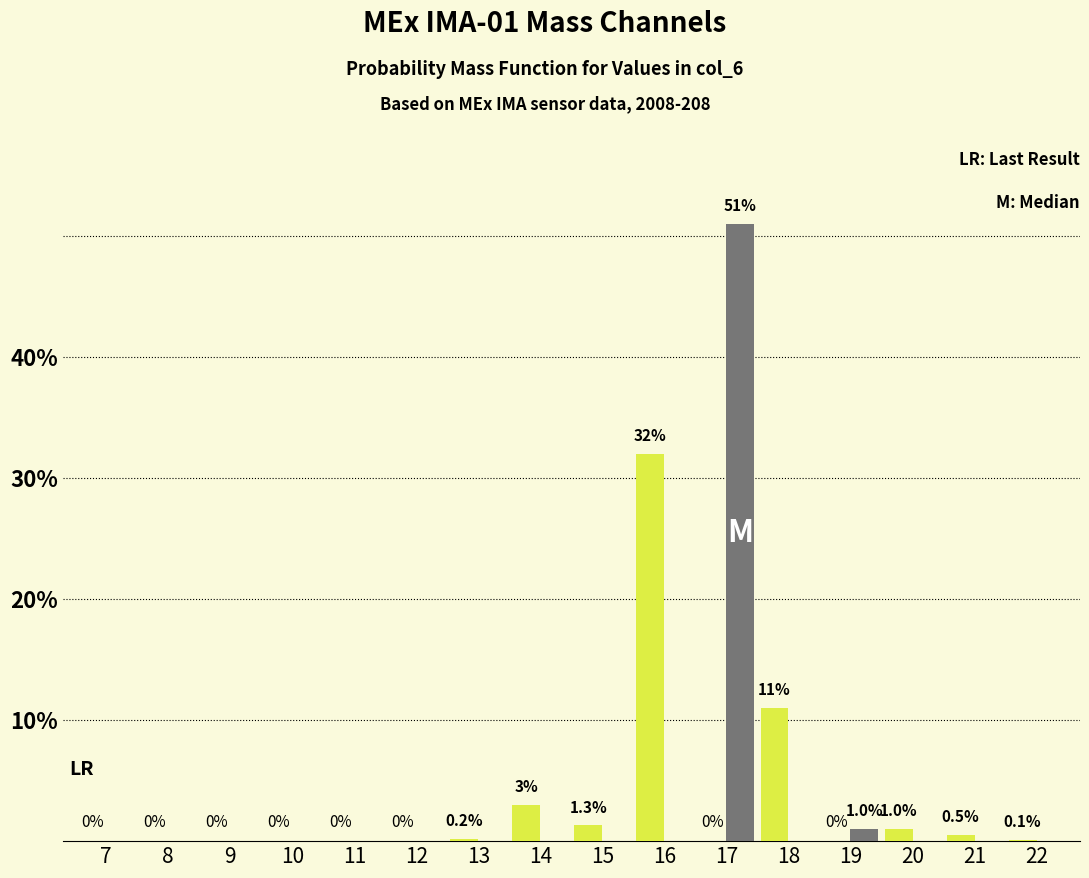

At which category is the sum across all series the highest?

17